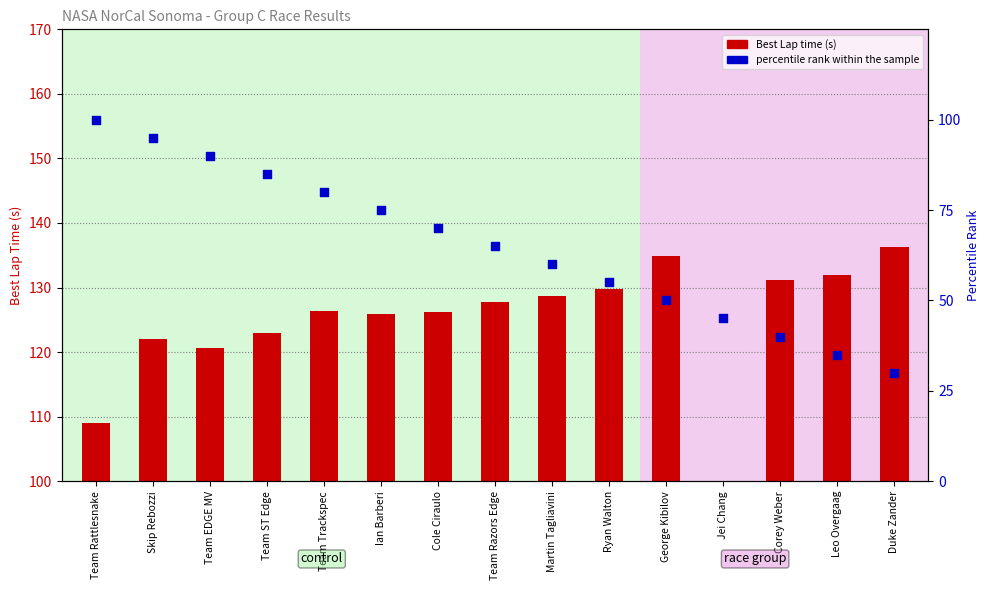

At which category is the sum across all series the highest?

Skip Rebozzi